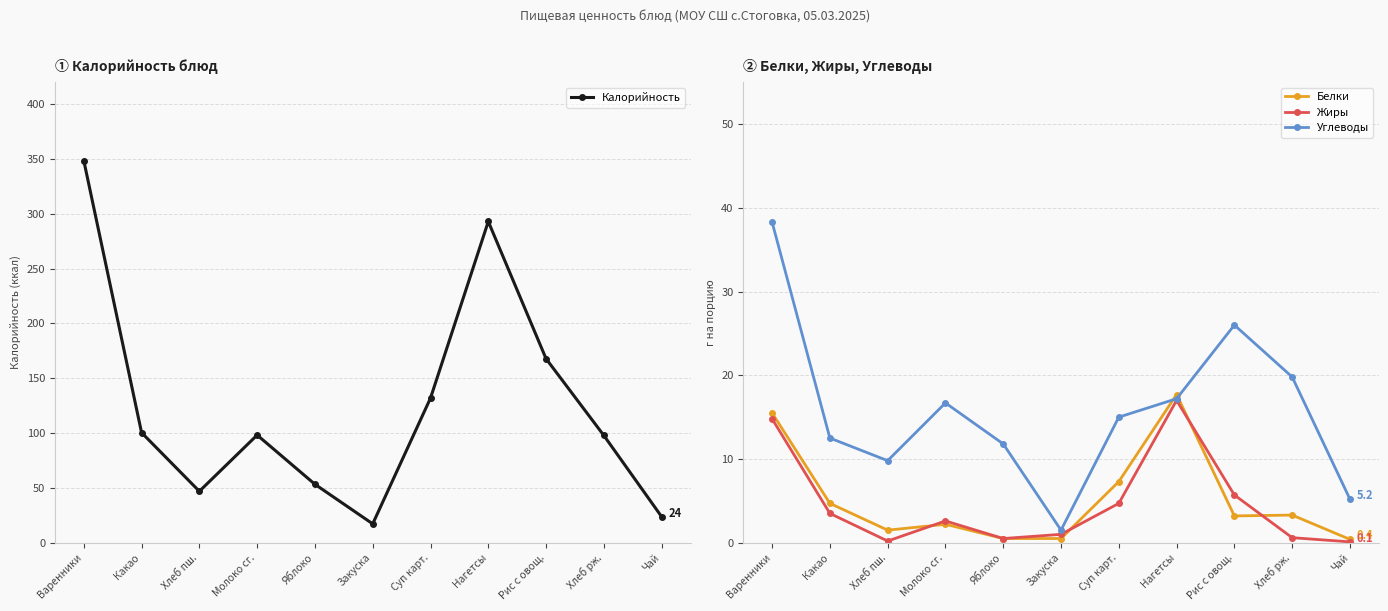

List the series in order of their peak value, lowest first.

Жиры, Белки, Углеводы, Калорийность